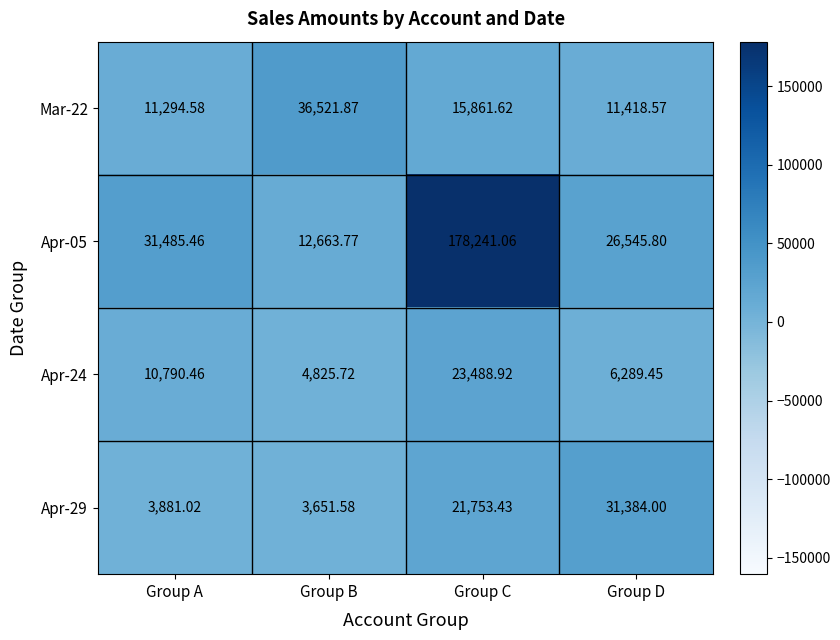

What is the total value across all series at Group A?

57451.5